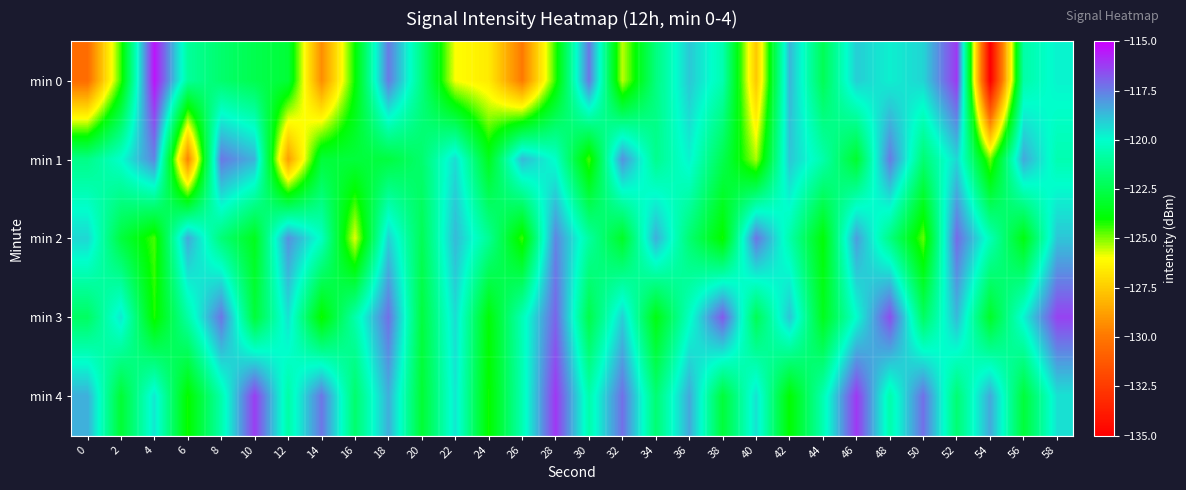

Which series has the largest total across all categories?

min 4